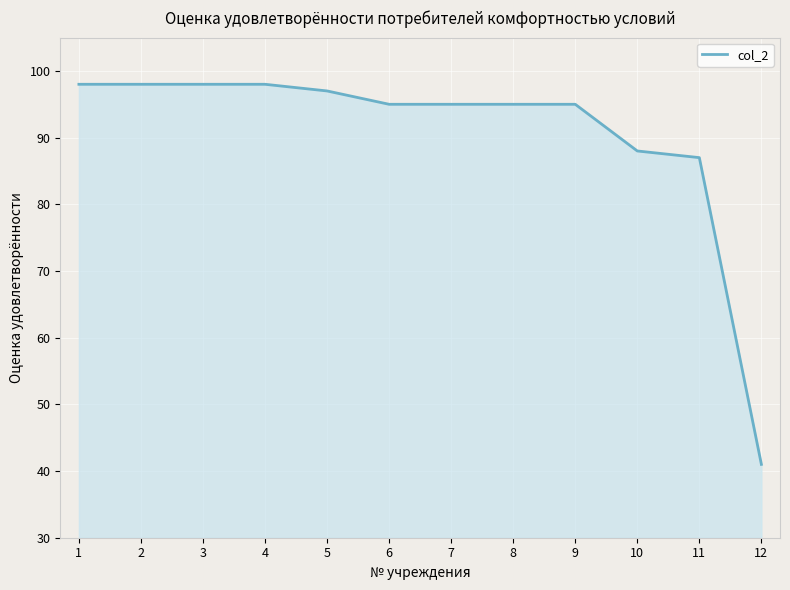

How many categories are shown in the chart?

12